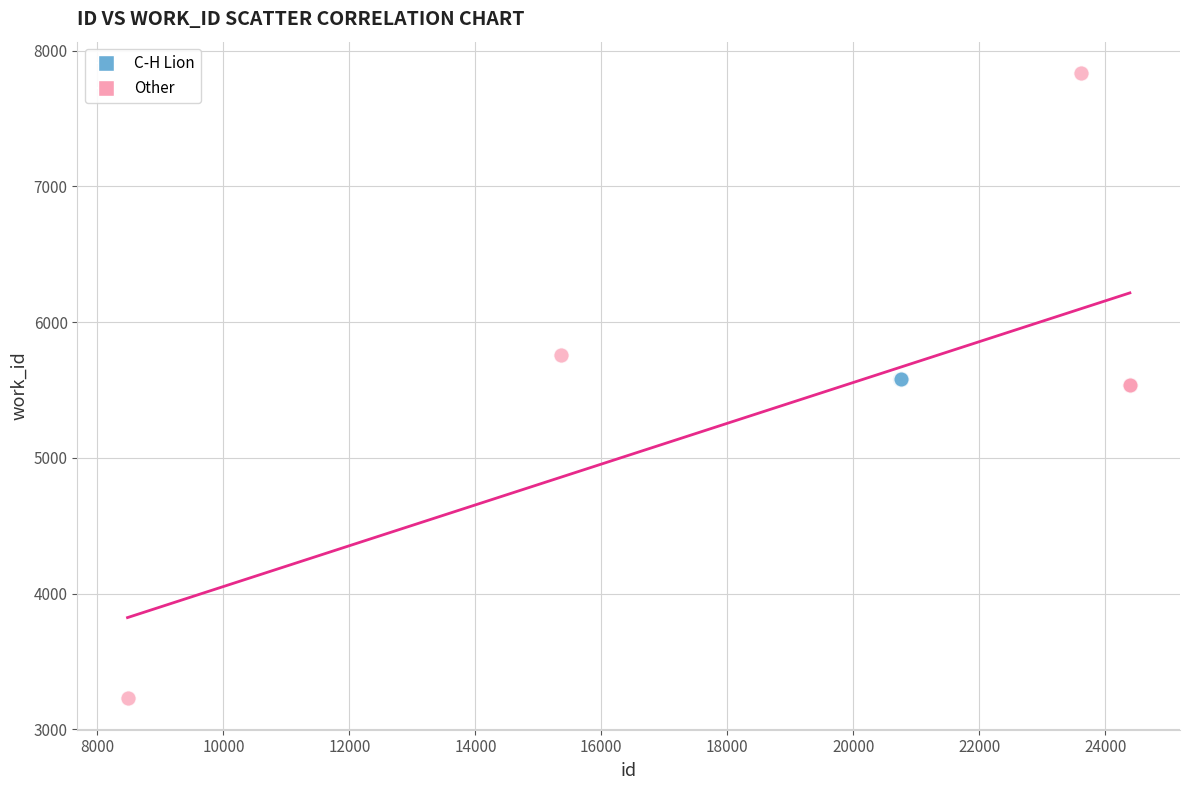

Which series contains the highest Y value?

Other